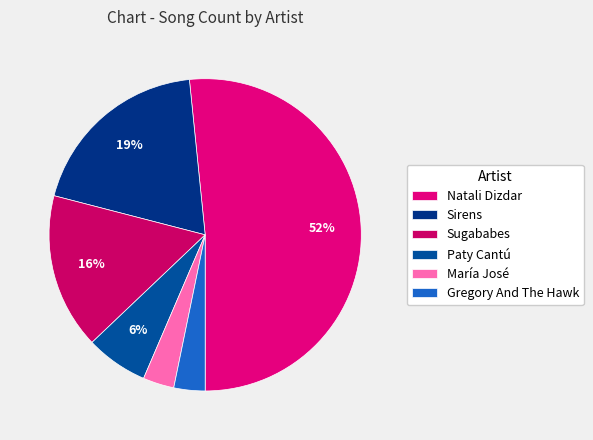

What is the smallest slice in the pie chart?

María José